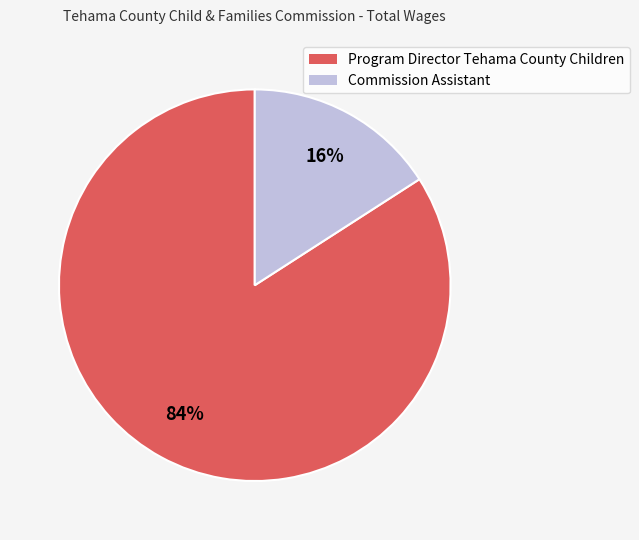

How many slices are in this pie chart?

2